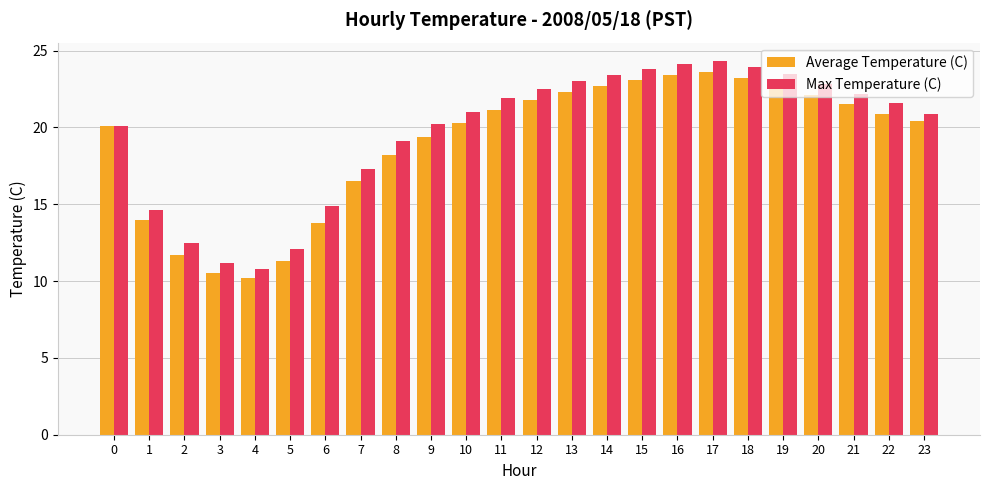

At how many categories does at least one series exceed 16?

18